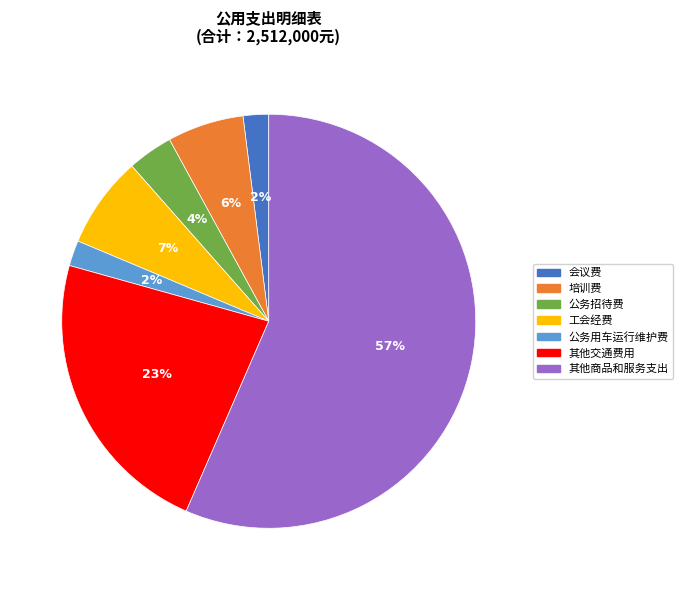

Is it true that 公务用车运行维护费 is 10% of the pie?

False